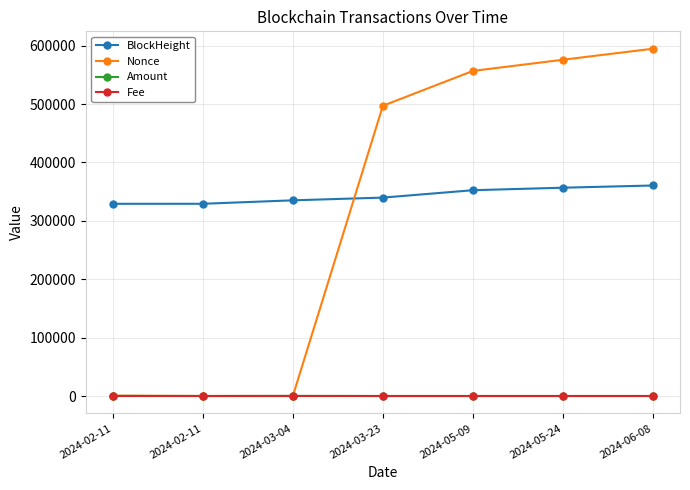

Does the chart display data point markers on the line(s)?

Yes